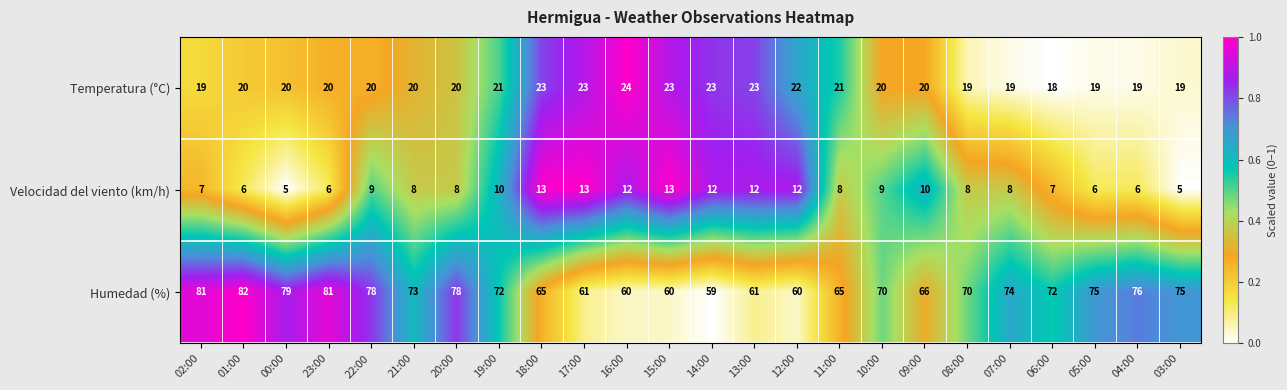

At which category is the sum across all series the highest?

01:00